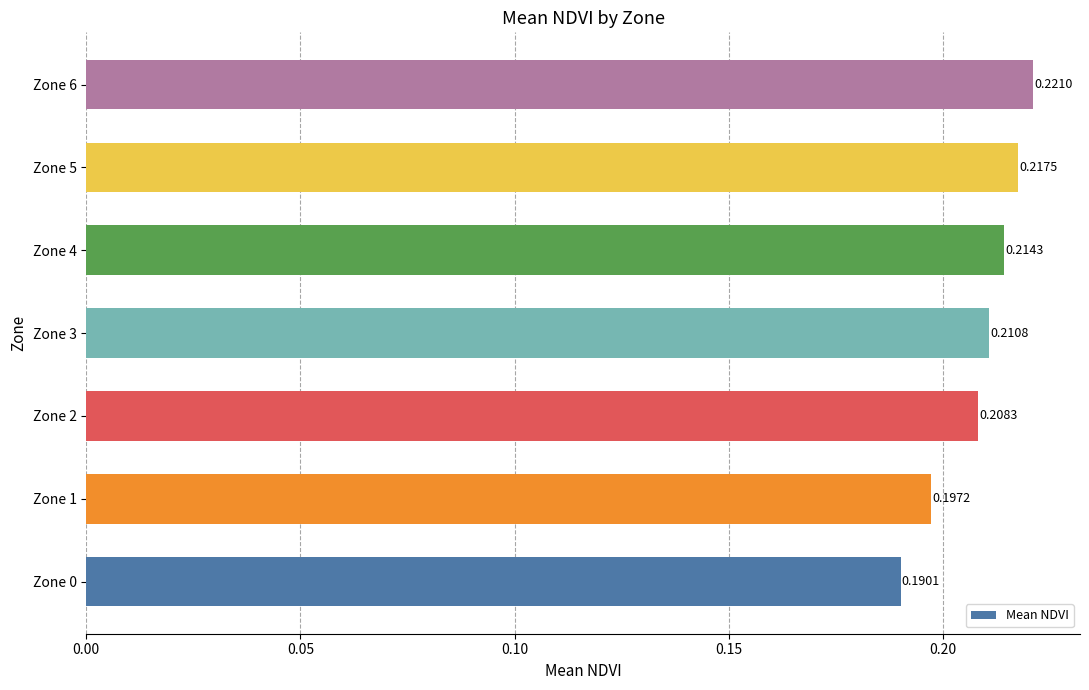

How many categories are shown in the chart?

7